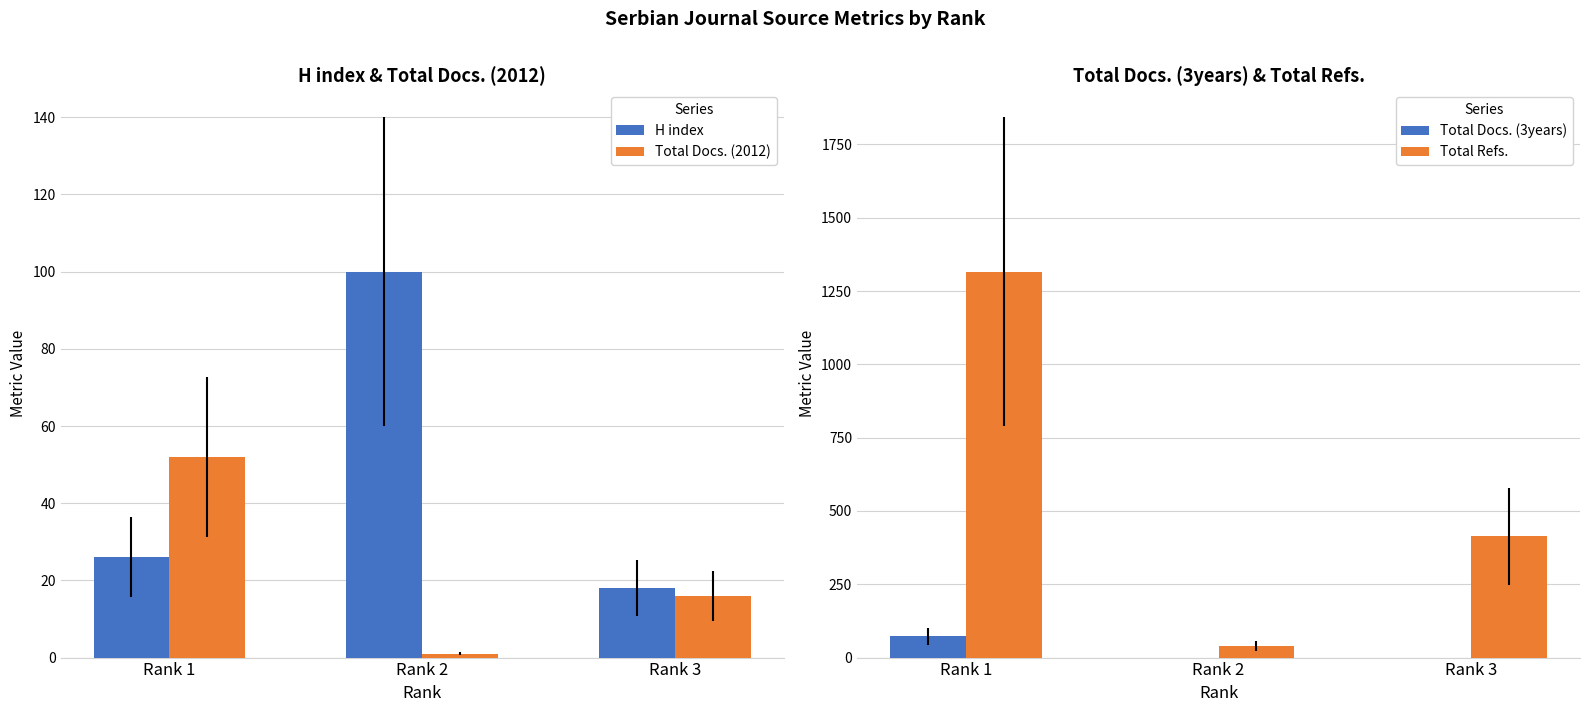

What is the total value across all series at Rank 1?

1467